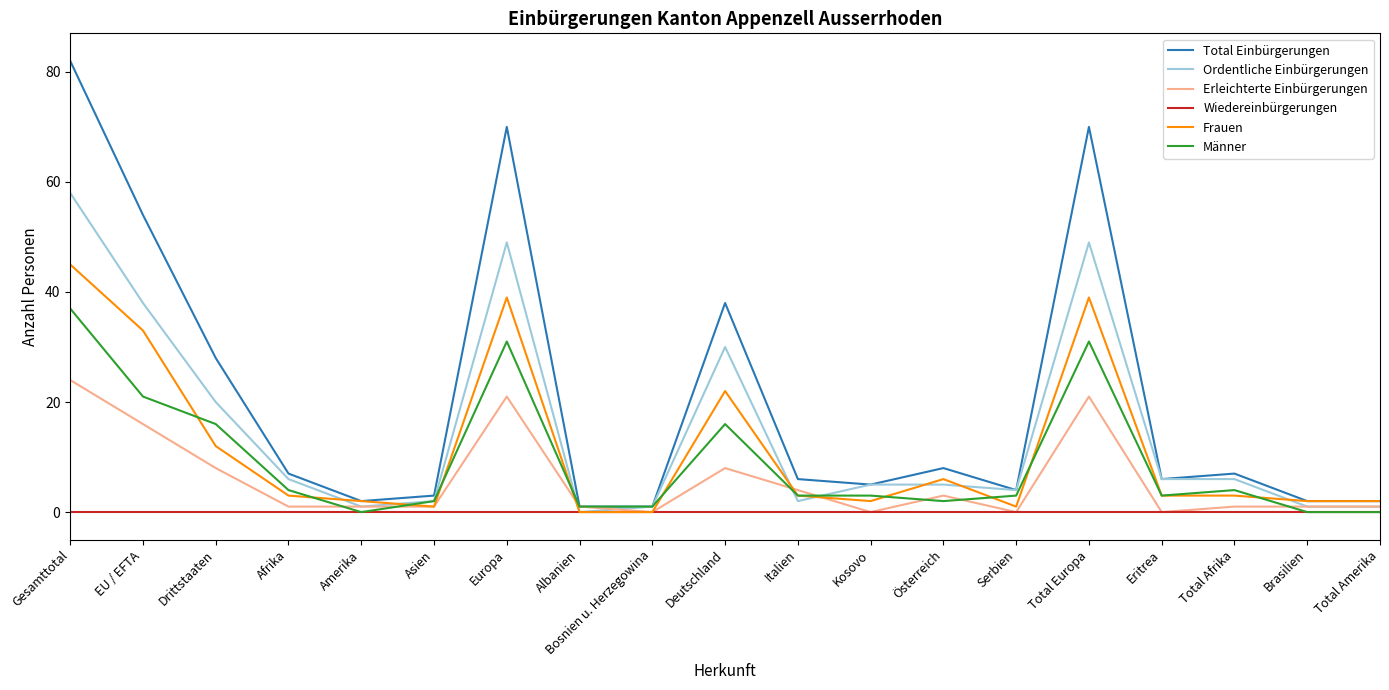

At which category does Ordentliche Einbürgerungen reach its first local valley?

Amerika